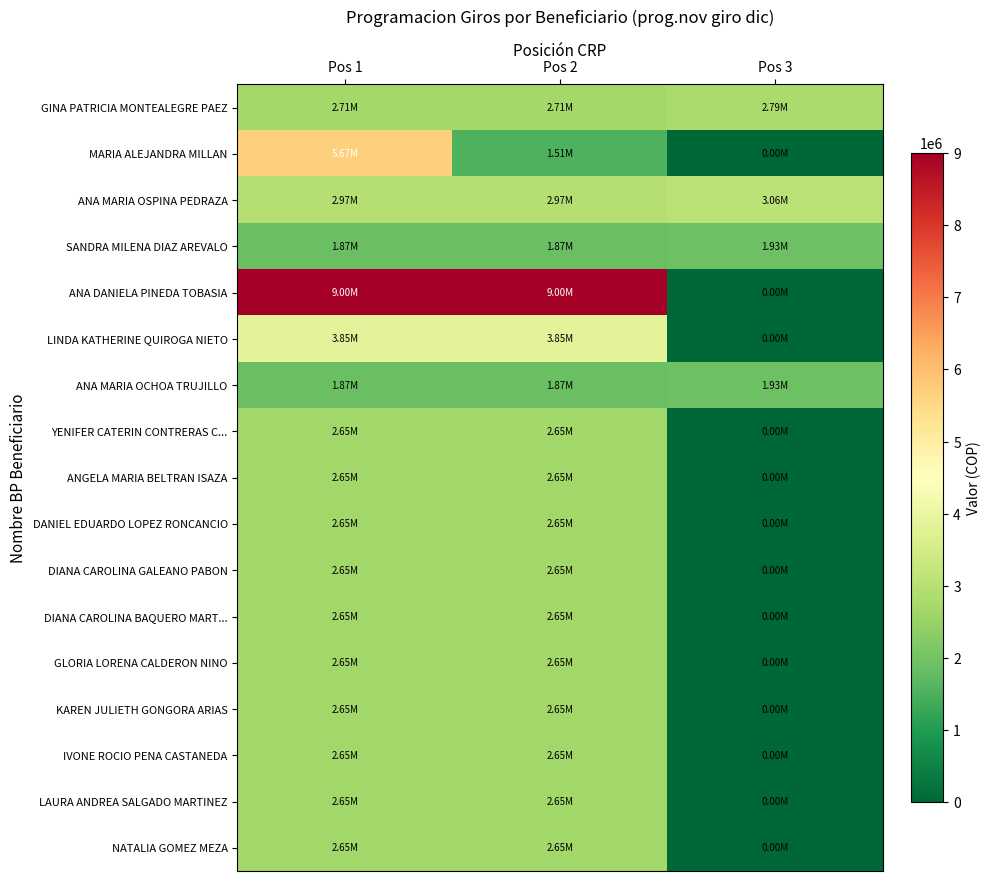

Reading right to left, transcribe all the data shown in this chart.

GINA PATRICIA MONTEALEGRE PAEZ: Pos 3=2788000	Pos 2=2706000	Pos 1=2706000
MARIA ALEJANDRA MILLAN: Pos 3=0	Pos 2=1512000	Pos 1=5670000
ANA MARIA OSPINA PEDRAZA: Pos 3=3060000	Pos 2=2970000	Pos 1=2970000
SANDRA MILENA DIAZ AREVALO: Pos 3=1927800	Pos 2=1871100	Pos 1=1871100
ANA DANIELA PINEDA TOBASIA: Pos 3=0	Pos 2=9000000	Pos 1=9000000
LINDA KATHERINE QUIROGA NIETO: Pos 3=0	Pos 2=3850000	Pos 1=3850000
ANA MARIA OCHOA TRUJILLO: Pos 3=1927800	Pos 2=1871100	Pos 1=1871100
YENIFER CATERIN CONTRERAS C...: Pos 3=0	Pos 2=2652250	Pos 1=2652250
ANGELA MARIA BELTRAN ISAZA: Pos 3=0	Pos 2=2652250	Pos 1=2652250
DANIEL EDUARDO LOPEZ RONCANCIO: Pos 3=0	Pos 2=2652250	Pos 1=2652250
DIANA CAROLINA GALEANO PABON: Pos 3=0	Pos 2=2652250	Pos 1=2652250
DIANA CAROLINA BAQUERO MART...: Pos 3=0	Pos 2=2652250	Pos 1=2652250
GLORIA LORENA CALDERON NINO: Pos 3=0	Pos 2=2652250	Pos 1=2652250
KAREN JULIETH GONGORA ARIAS: Pos 3=0	Pos 2=2652250	Pos 1=2652250
IVONE ROCIO PENA CASTANEDA: Pos 3=0	Pos 2=2652250	Pos 1=2652250
LAURA ANDREA SALGADO MARTINEZ: Pos 3=0	Pos 2=2652250	Pos 1=2652250
NATALIA GOMEZ MEZA: Pos 3=0	Pos 2=2652250	Pos 1=2652250